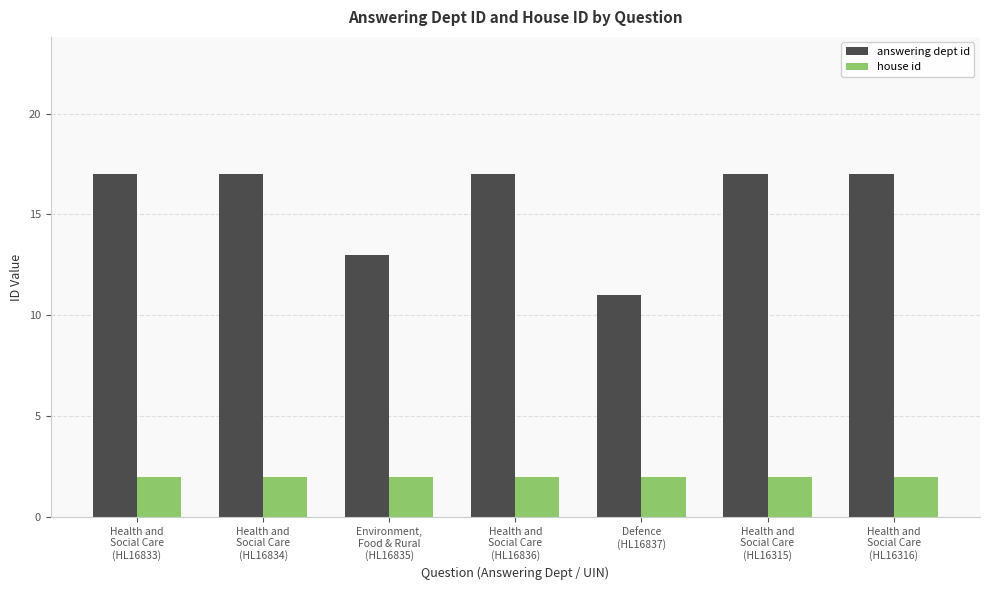

Rank the series by their average value, from lowest to highest.

house id, answering dept id